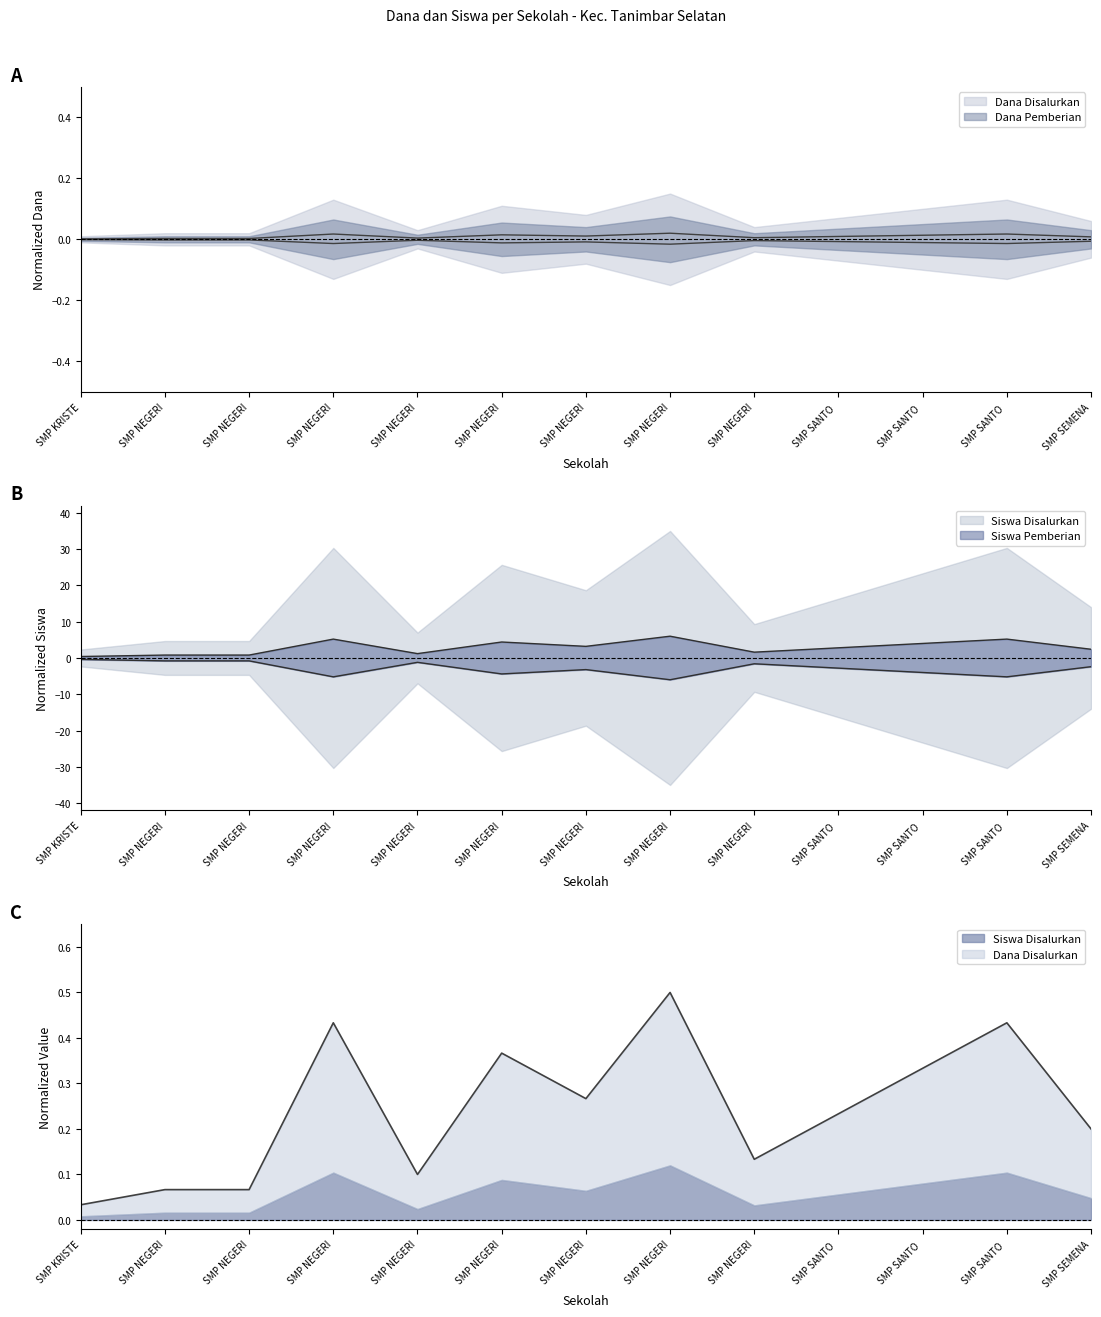

Is the value of Siswa Pemberian at SMP NEGERI greater than the value of Siswa Disalurkan at SMP SEMENA?

No